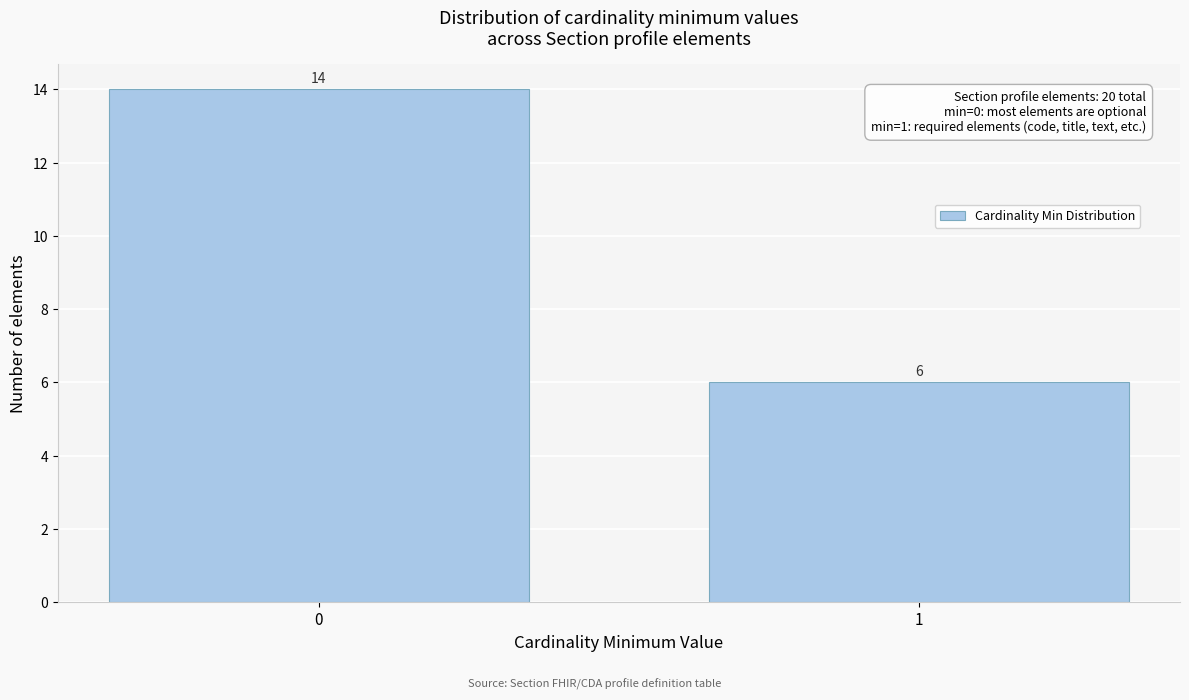

Reading right to left, extract all data points from this chart.

1=6	0=14